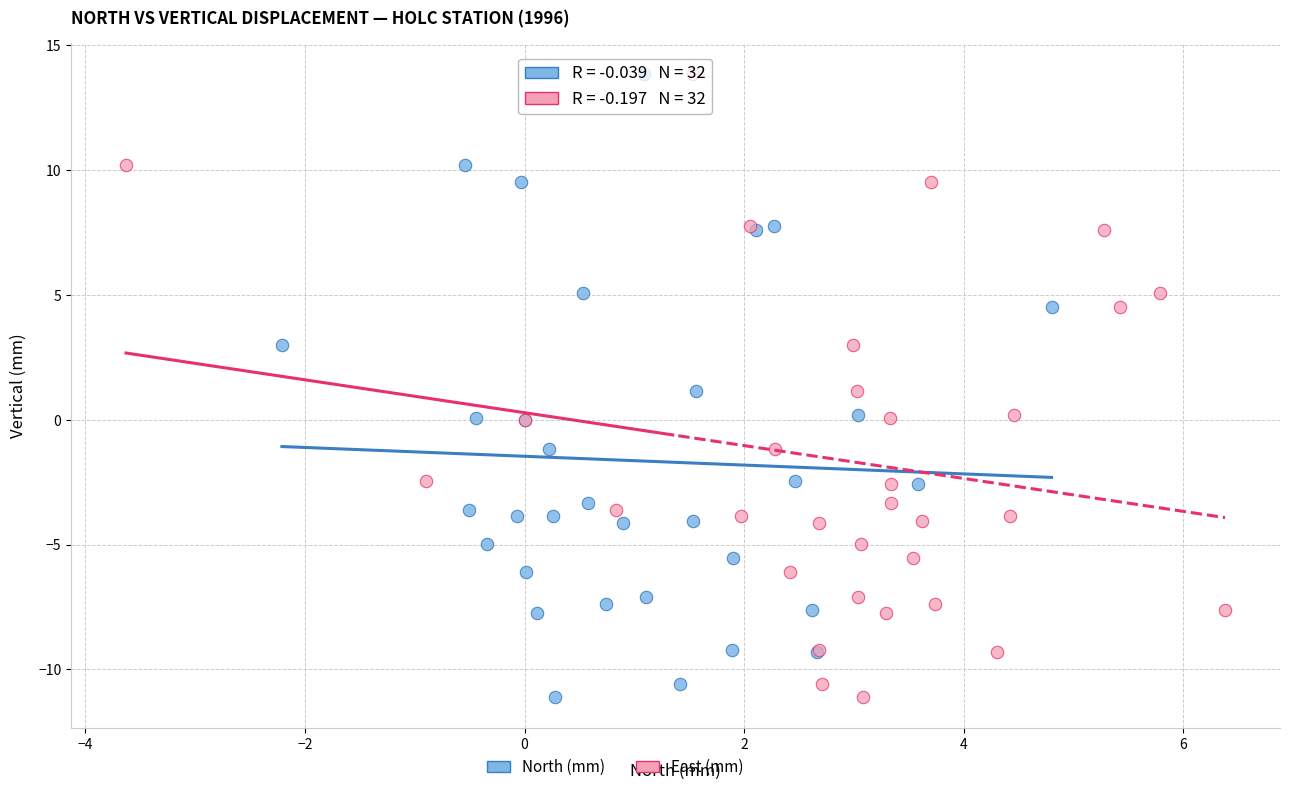

What are all the series names shown in the legend?

North (mm), East (mm)